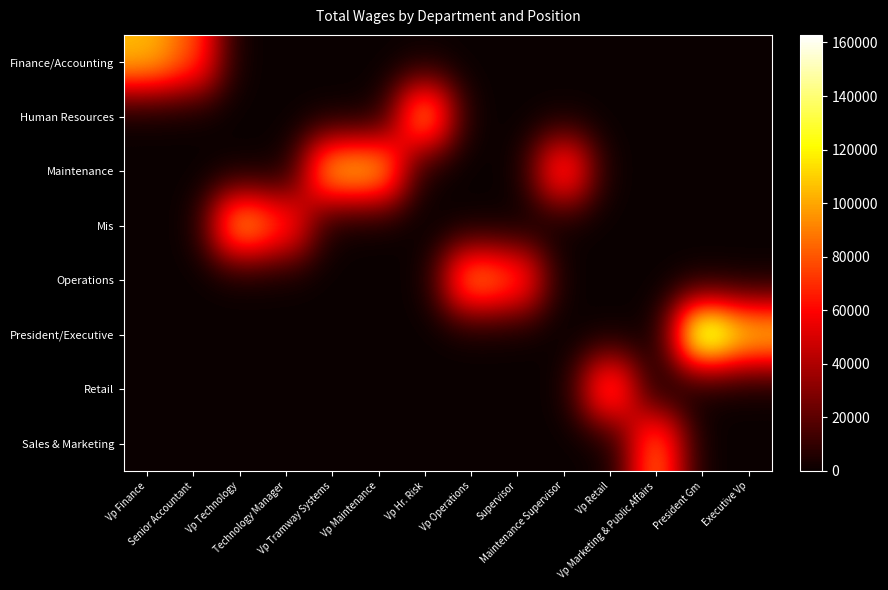

Between Vp Tramway Systems and Supervisor, which series saw the biggest shift?

Maintenance